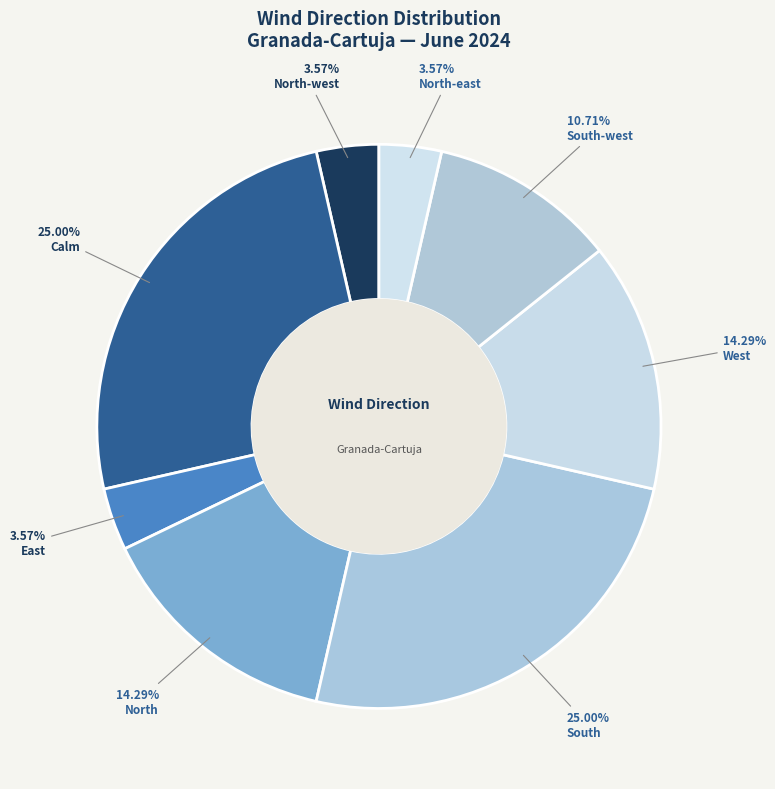

Does any single category account for the majority?

No